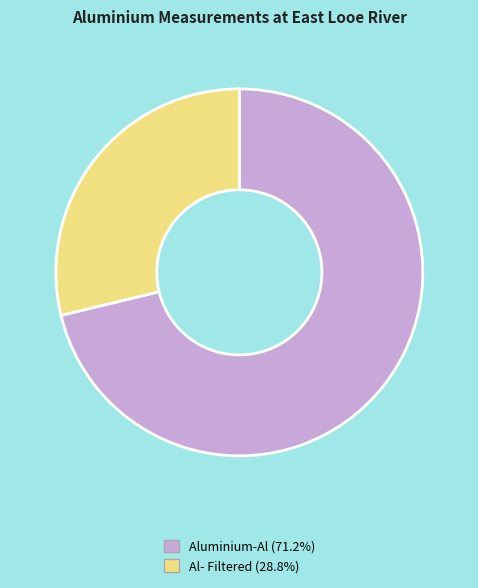

Count the number of slices in the pie.

2